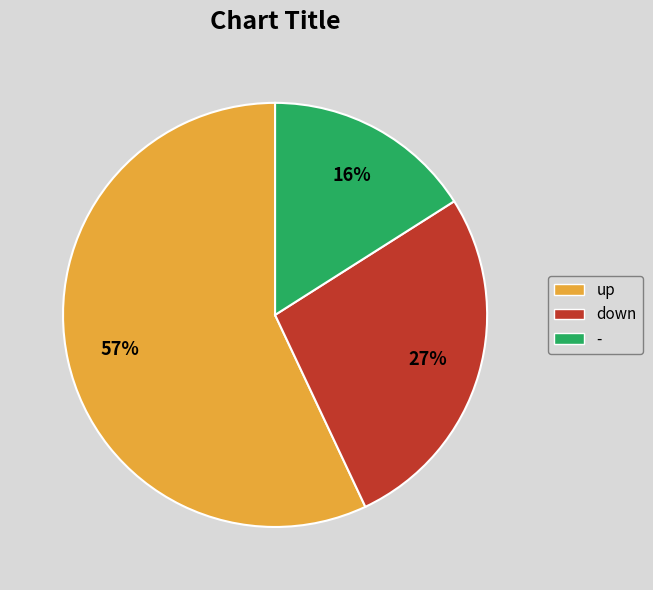

Is it true that up is 49% of the pie?

False